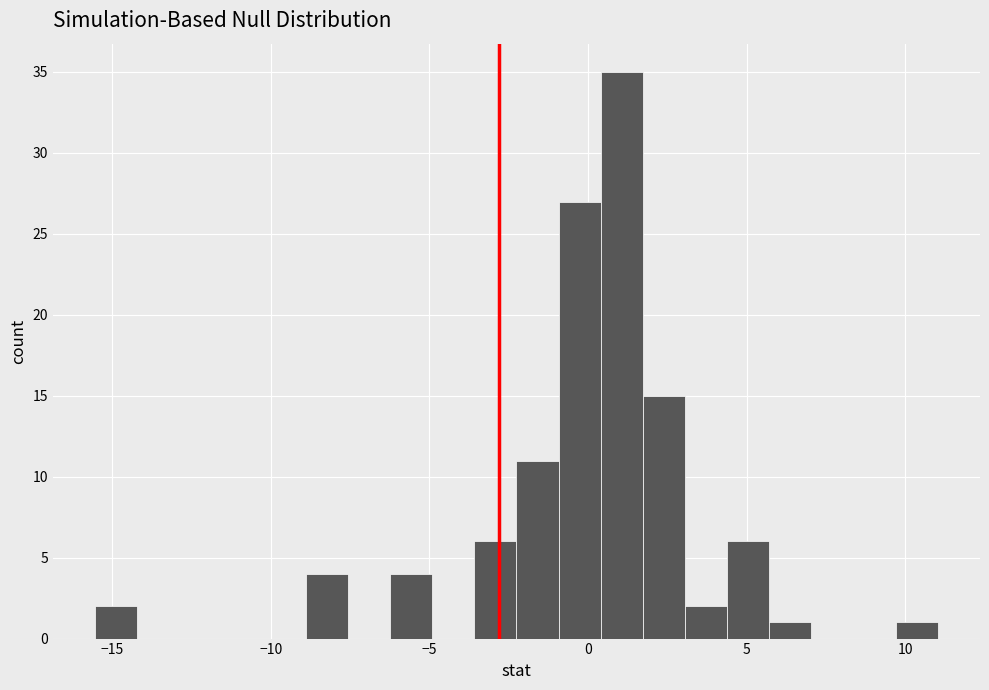

Read against the x-axis, roughly where is the centre of the tallest bar?

1.0